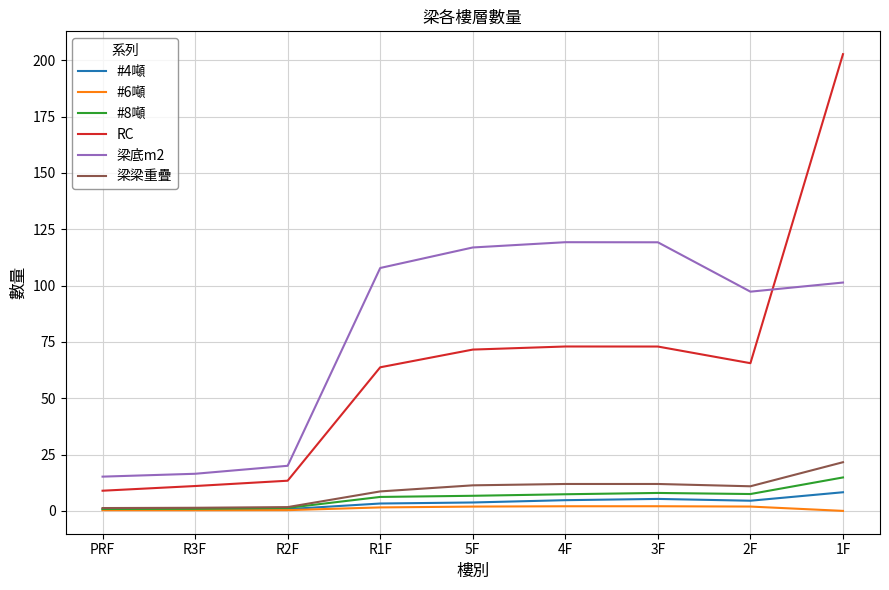

Is this an area chart (filled region under the line)?

No